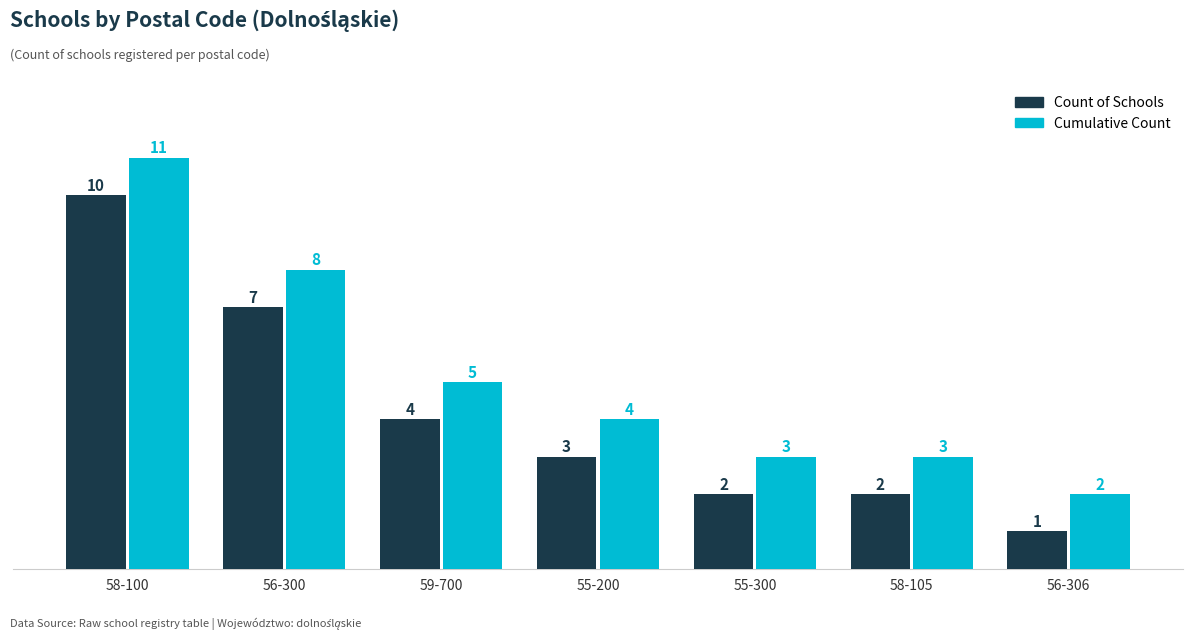

Rank the series by their maximum value, from highest to lowest.

Cumulative Count, Count of Schools